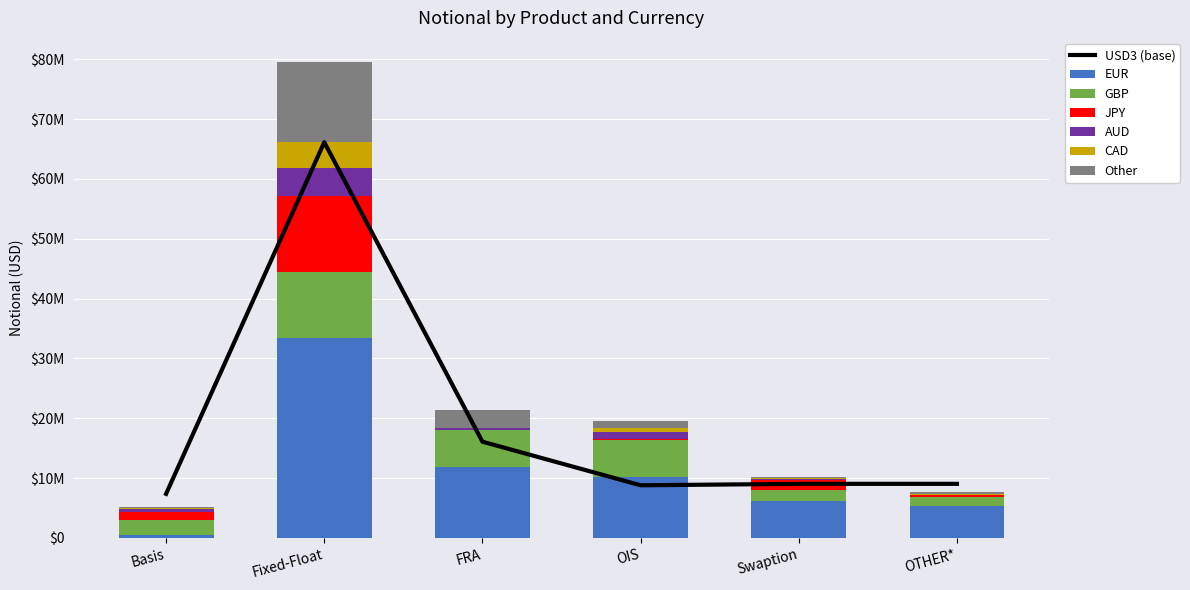

What is the total value across all series at Fixed-Float?

79578198